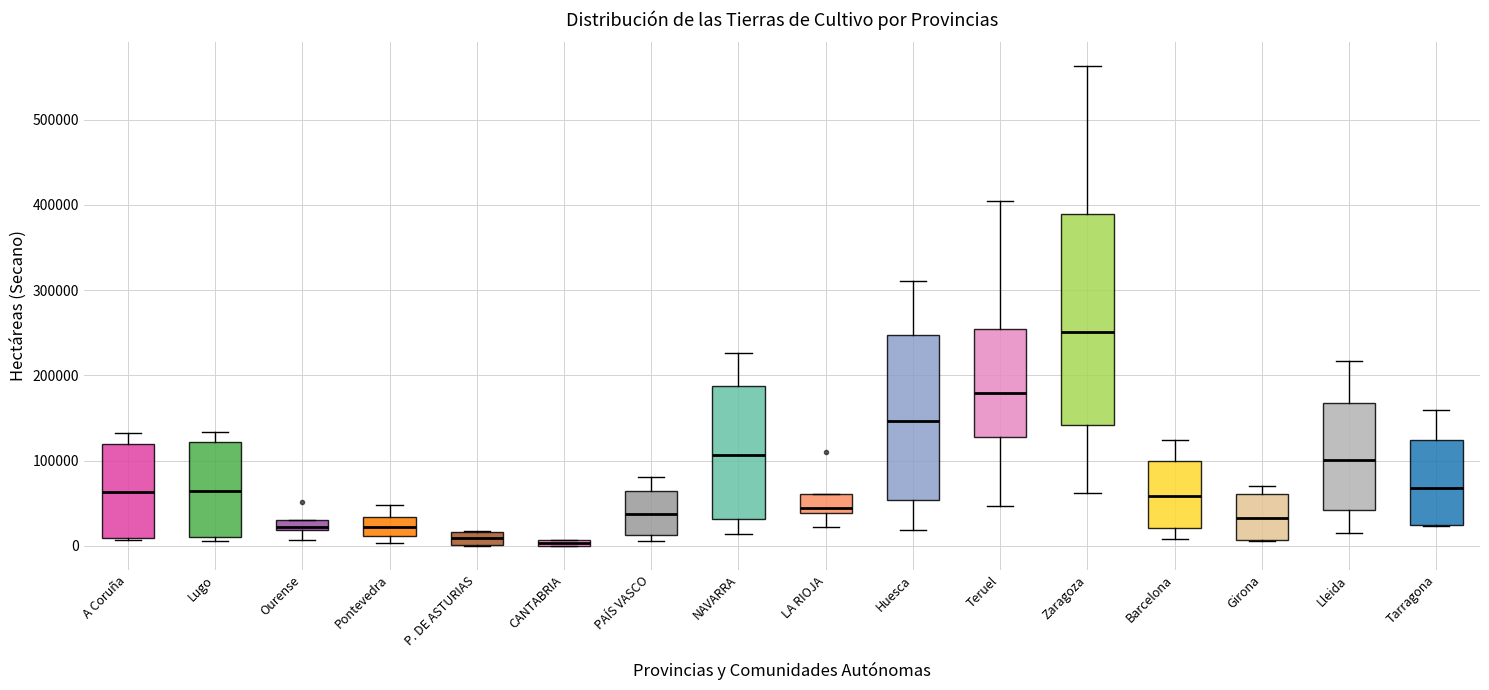

Which box's median line is the highest?

Zaragoza